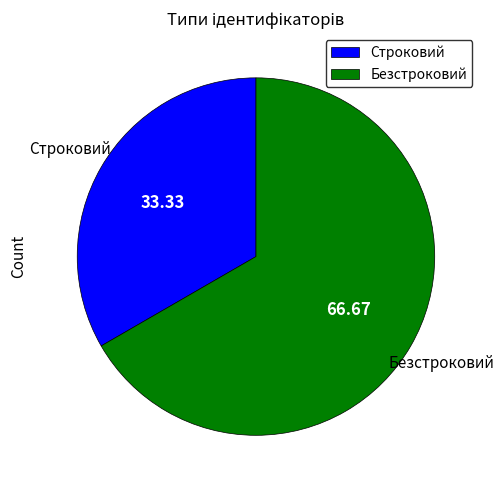

Rank the categories by value from highest to lowest.

Безстроковий, Строковий